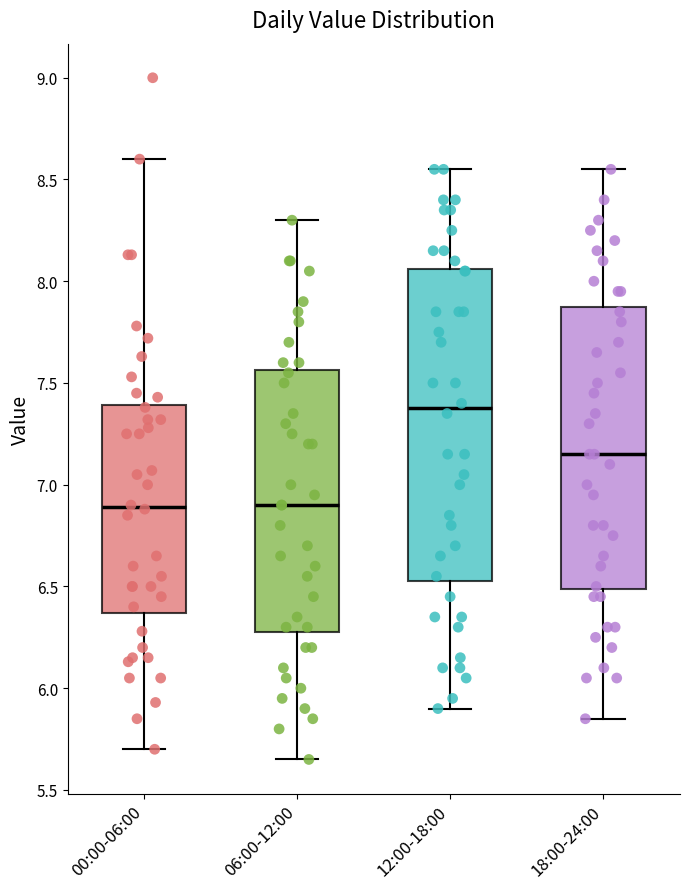

Reading left to right, transcribe this box plot: for each box, give where its median line is, the range the box spans, and where its two whiskers end, as read against the y-axis. The values are not printed on the chart, so give them approximately, as read against the axis.

00:00-06:00: median 6.90, box 6.35 to 7.40, whiskers 5.70 to 8.60
06:00-12:00: median 6.90, box 6.30 to 7.55, whiskers 5.65 to 8.30
12:00-18:00: median 7.40, box 6.55 to 8.05, whiskers 5.90 to 8.55
18:00-24:00: median 7.15, box 6.50 to 7.90, whiskers 5.85 to 8.55